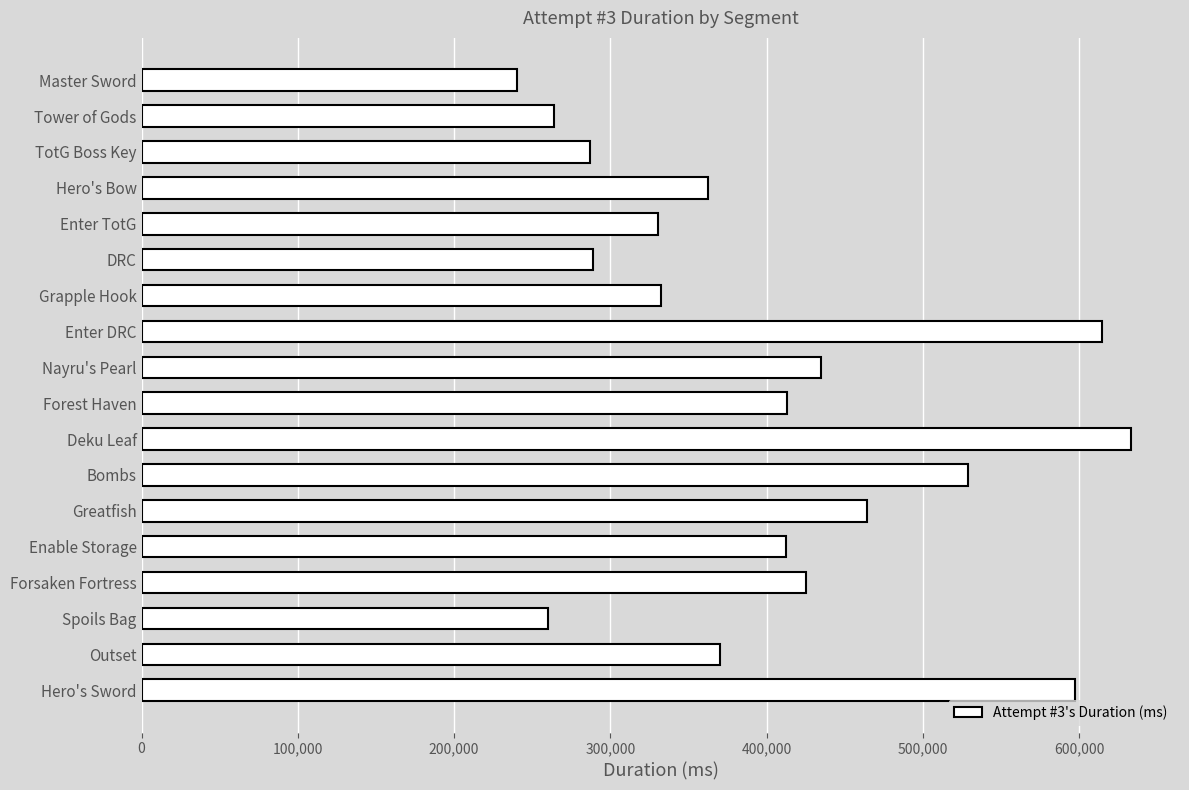

What is the smallest value displayed?

240198